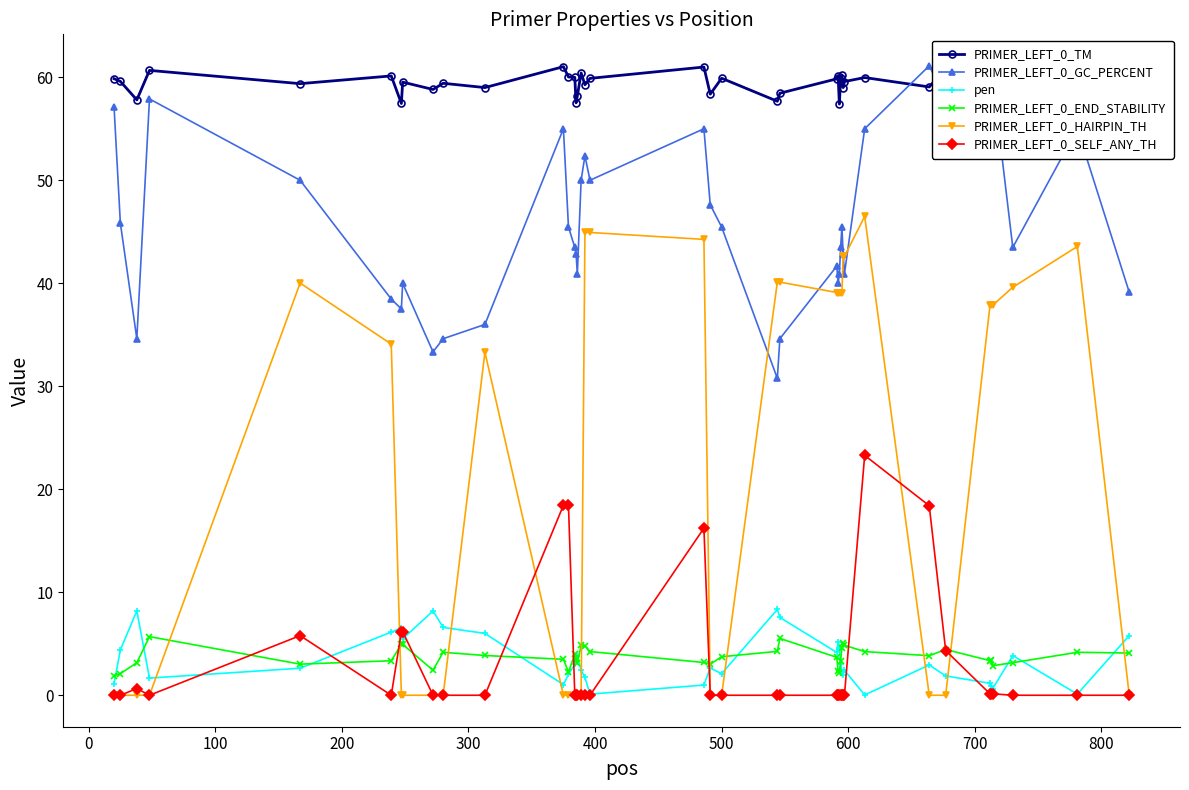

What is the highest value of the PRIMER_LEFT_0_GC_PERCENT series?

61.1